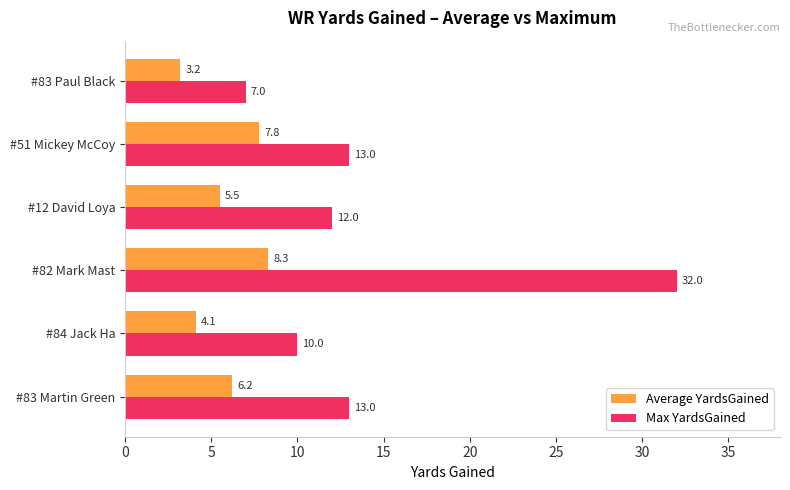

Which series has the widest spread of values?

Max YardsGained